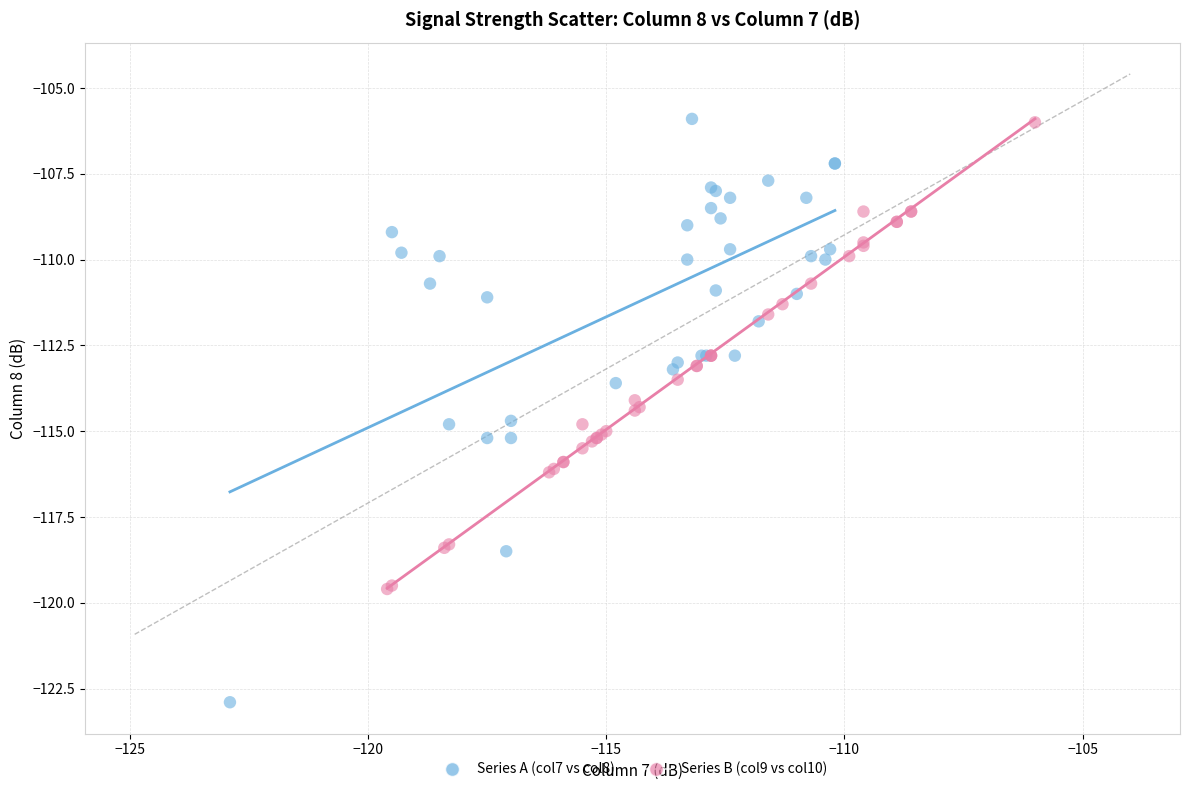

Which series reaches the minimum Y coordinate?

Series A (col7 vs col8)